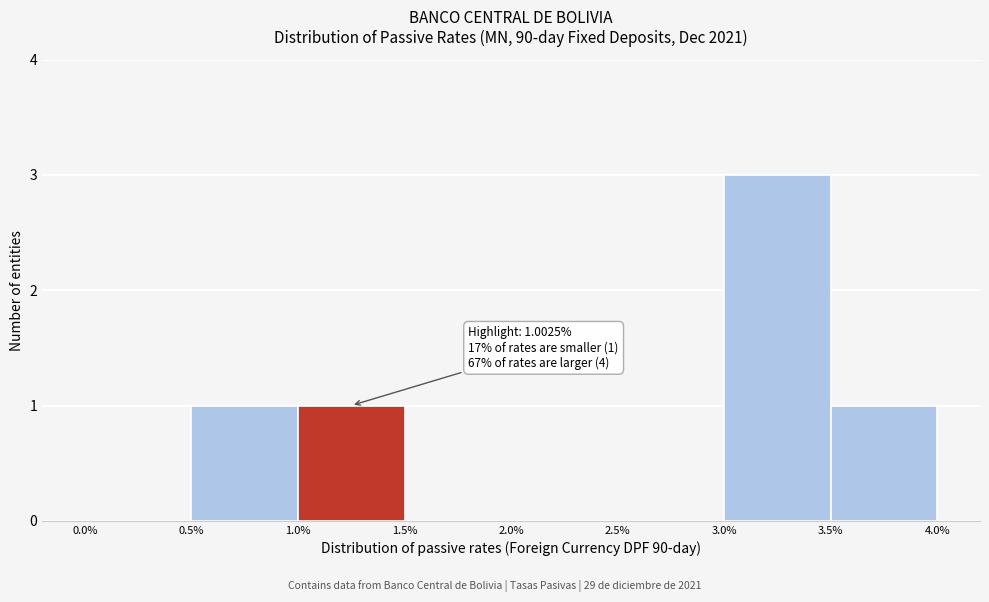

Which range on the x-axis has the tallest bar?

3.0% to 3.5%